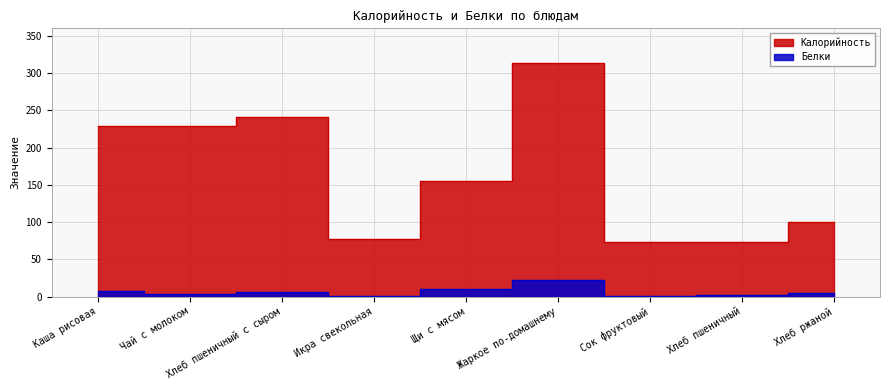

How many series are shown in this chart?

2